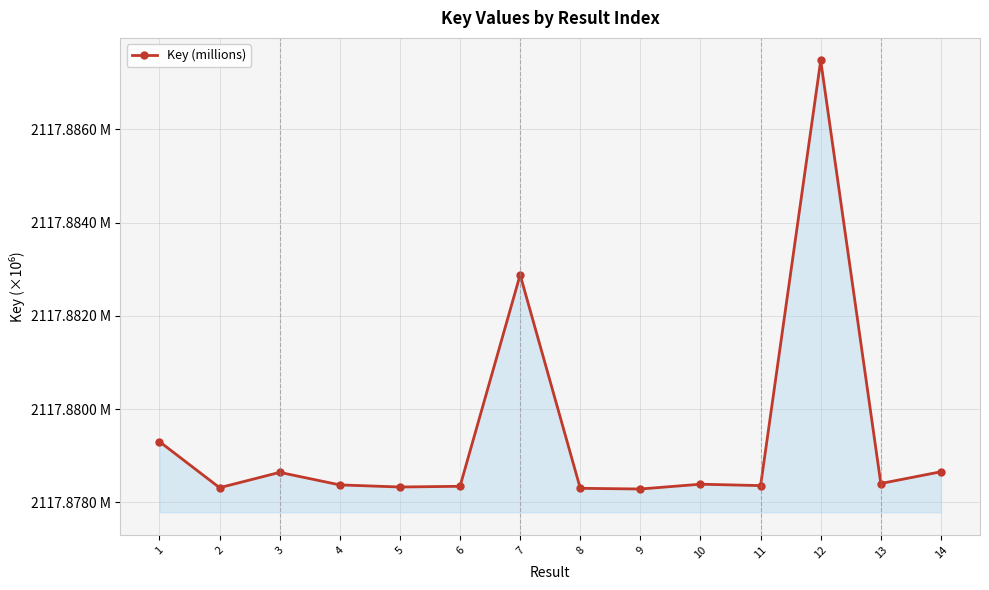

Does the chart have visible grid lines?

Yes